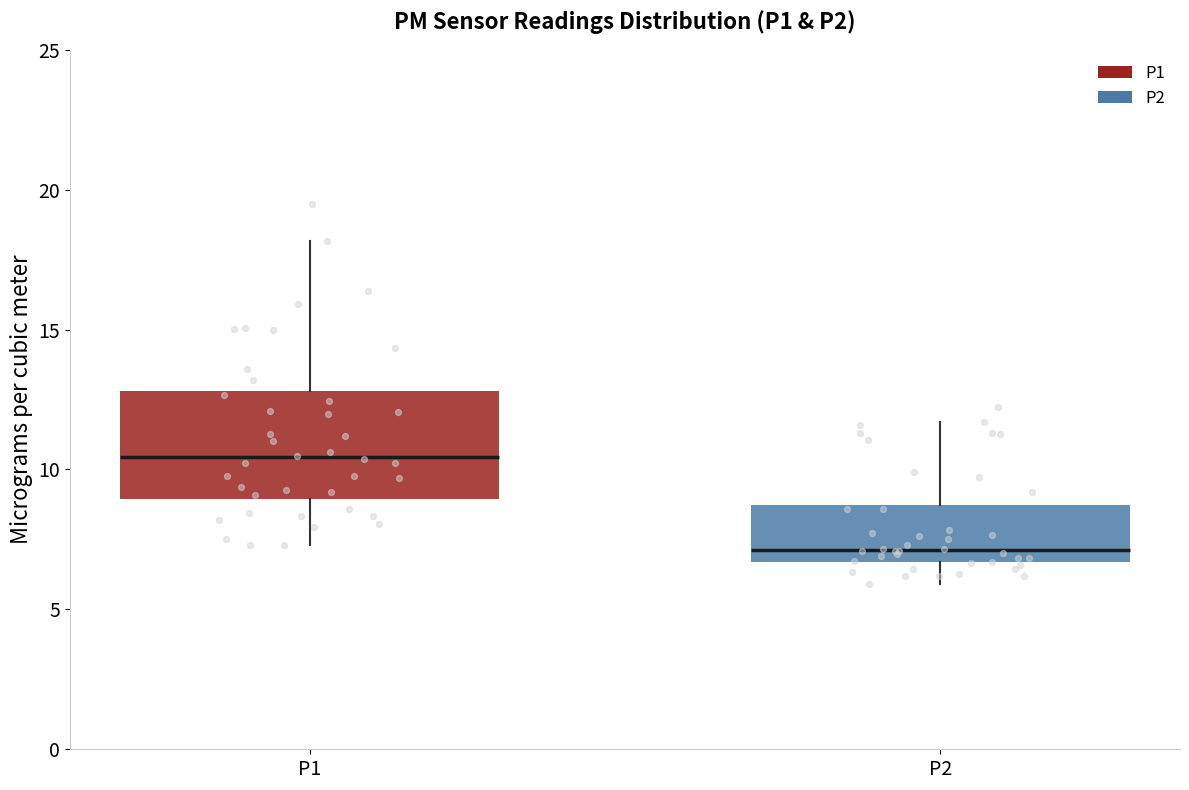

Reading left to right, transcribe this box plot: for each box, give where its median line is, the range the box spans, and where its two whiskers end, as read against the y-axis. The values are not printed on the chart, so give them approximately, as read against the axis.

P1: median 10.5, box 9.0 to 13.0, whiskers 7.5 to 18.0
P2: median 7.0, box 6.5 to 8.5, whiskers 6.0 to 11.5